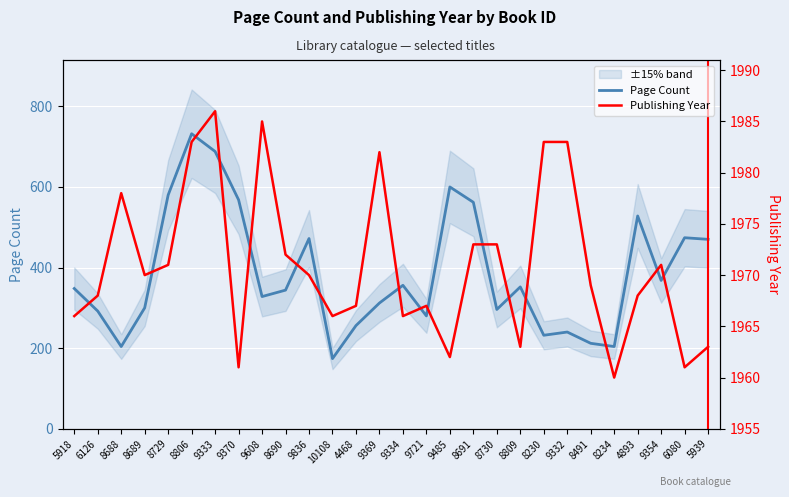

Reading right to left, transcribe all the data shown in this chart.

Page Count: 470	474	368	528	204	212	240	232	352	296	562	600	280	356	312	256	174	472	344	328	568	688	732	580	300	204	292	348
Publishing Year: 1963	1961	1971	1968	1960	1969	1983	1983	1963	1973	1973	1962	1967	1966	1982	1967	1966	1970	1972	1985	1961	1986	1983	1971	1970	1978	1968	1966